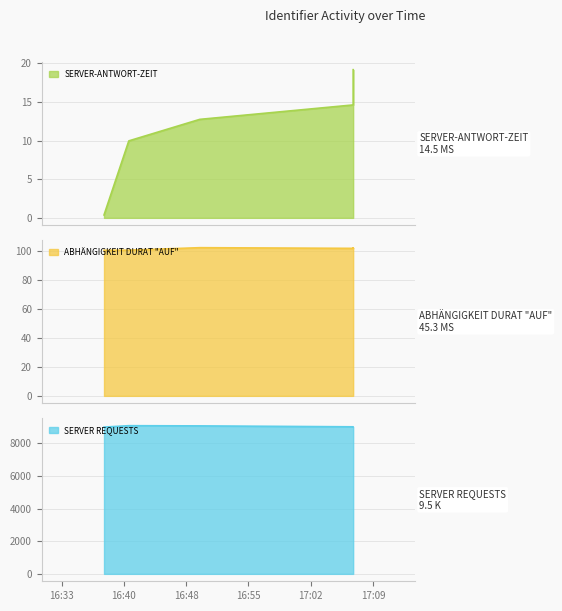

Is it true that the value at 2019-10-06 16:38:30 is 0.1?

False